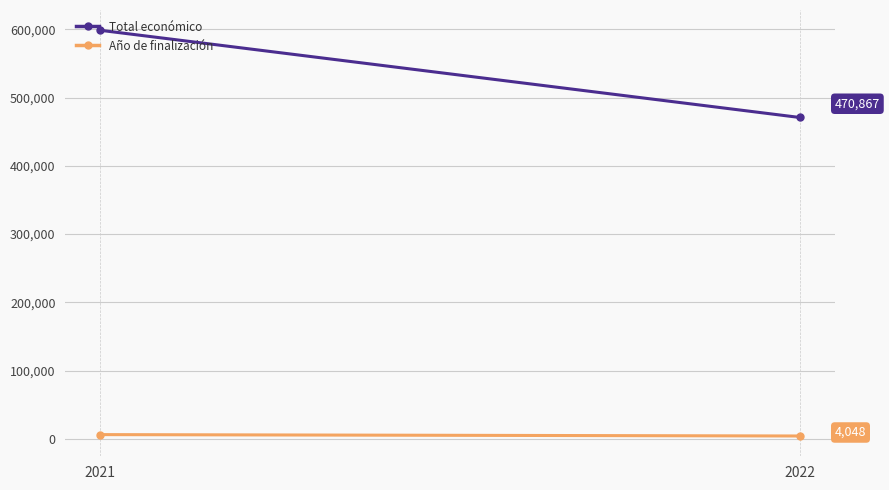

Rank the series by their average value, from highest to lowest.

Total económico, Año de finalización